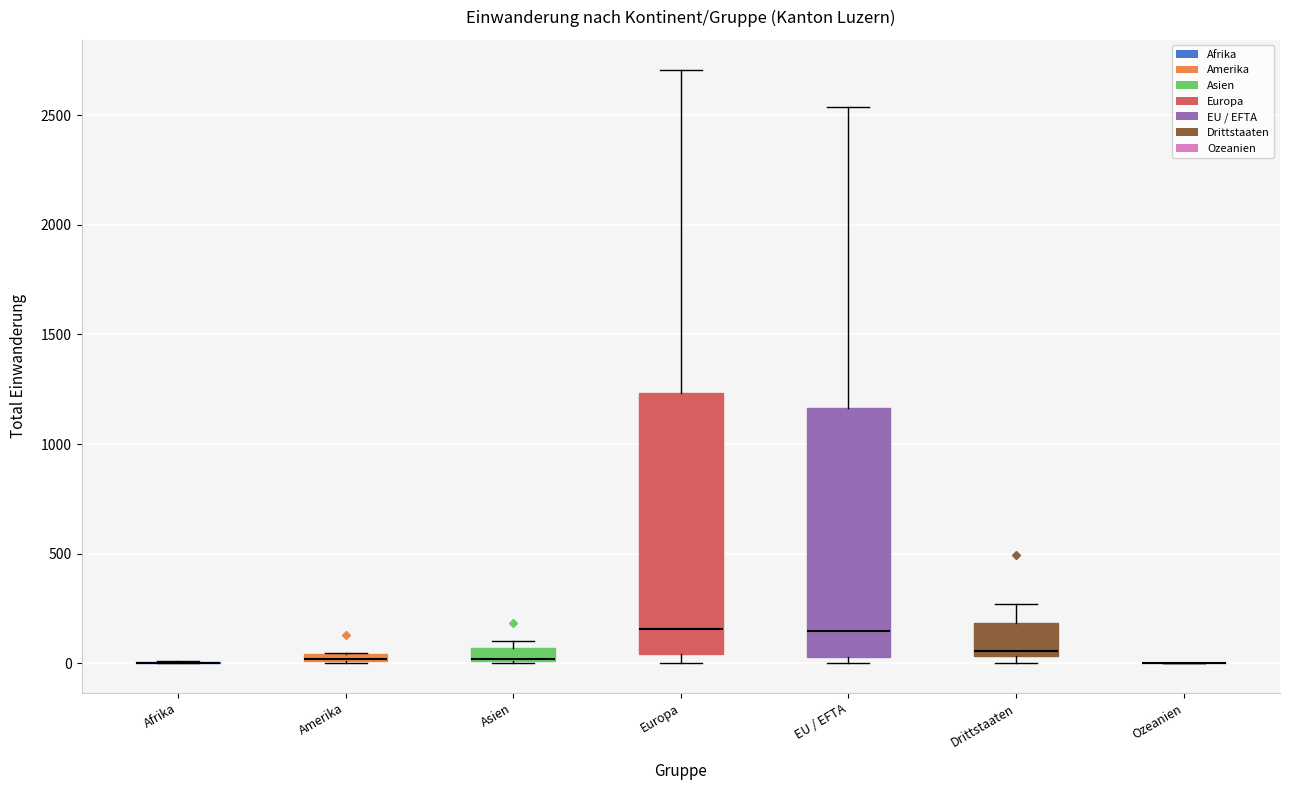

Comparing the boxes themselves (not the whiskers), which one is the tallest?

Europa